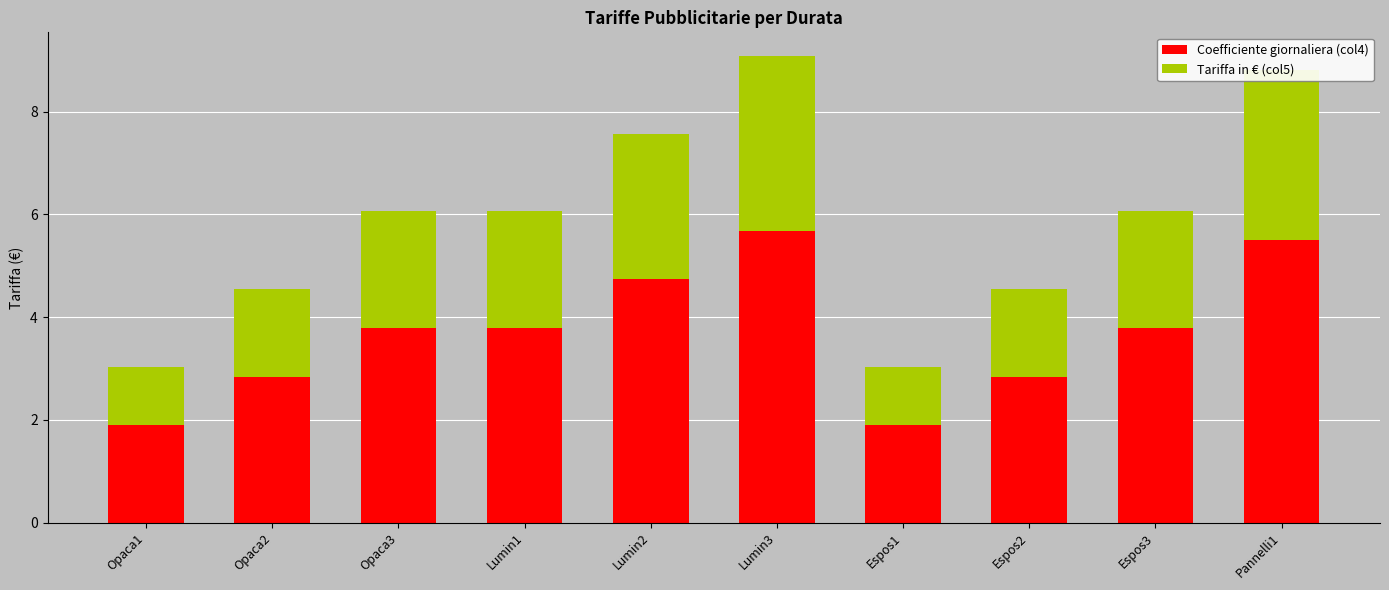

What is the highest value of the Coefficiente giornaliera (col4) series?

5.7